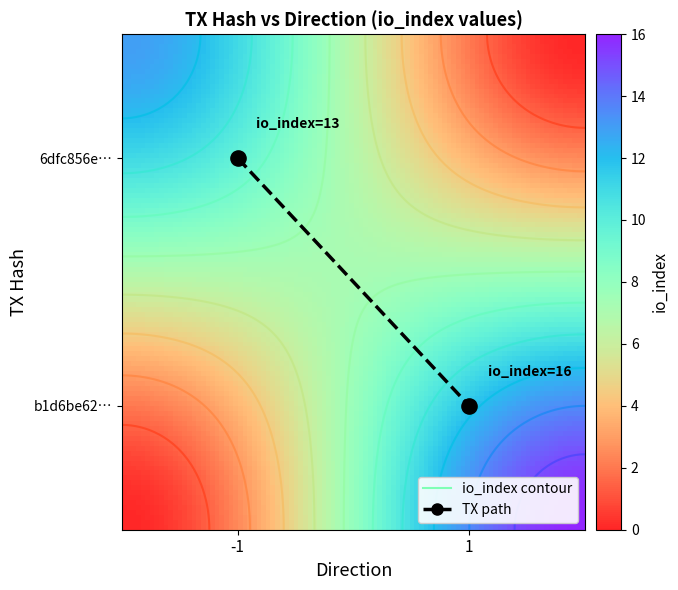

Rank the series by their maximum value, from lowest to highest.

6dfc856e638421d32820e956e1173b43f1a91cd, b1d6be62460acb5f7764af2a4e71885838e2ba6